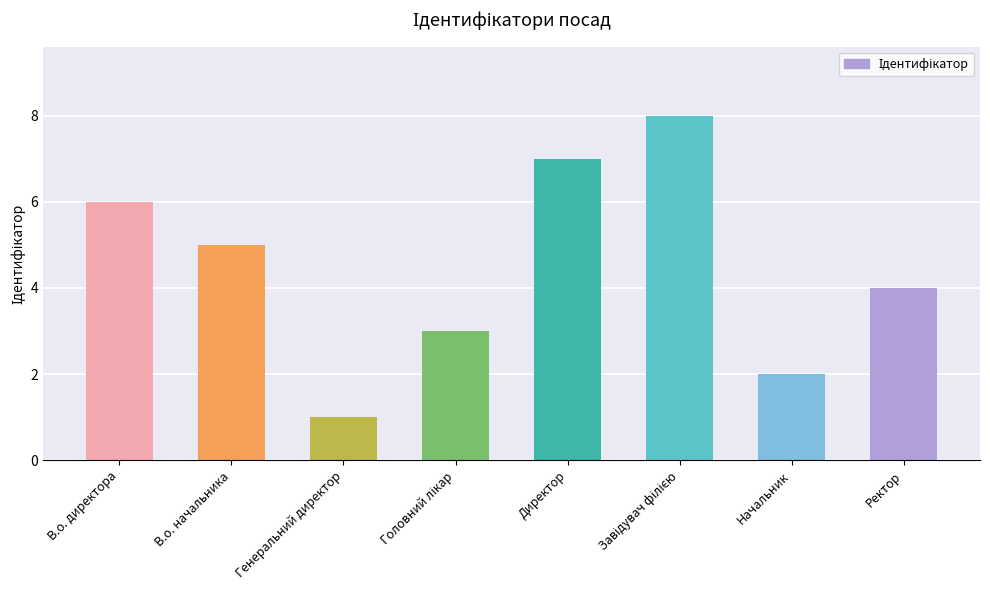

What is the sum of all values?

36